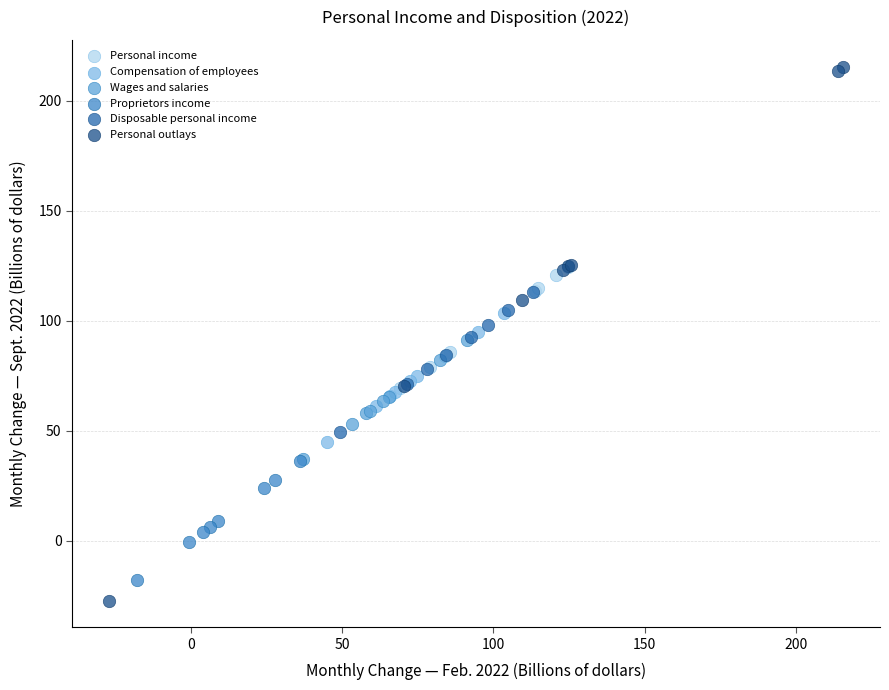

Which series has the largest Y range (max minus min)?

Personal outlays